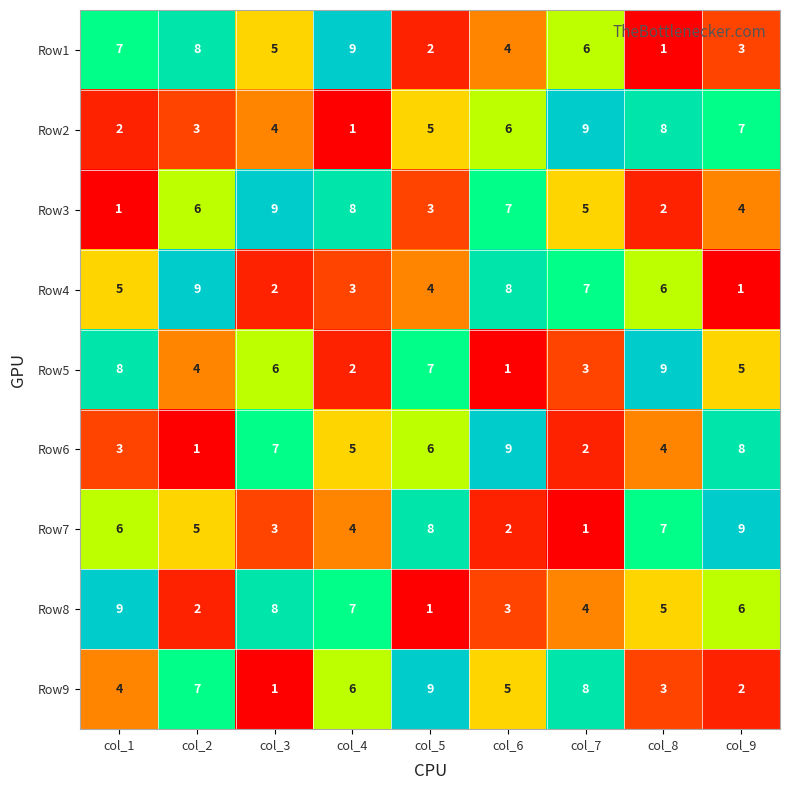

Which series changed the most between col_5 and col_9?

Row9